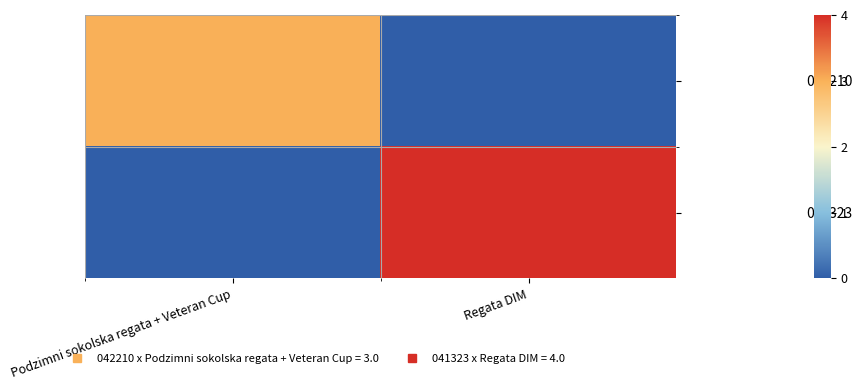

Reading left to right, transcribe all the data shown in this chart.

042210: Podzimni sokolska regata + Veteran Cup=3	Regata DIM=0
041323: Podzimni sokolska regata + Veteran Cup=0	Regata DIM=4